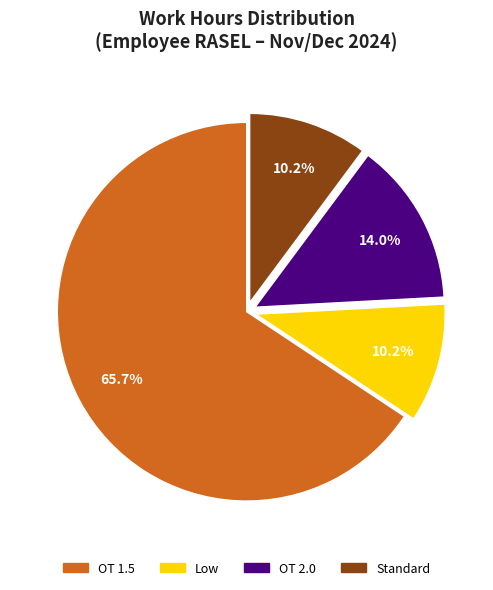

Is there a majority slice in this chart?

Yes